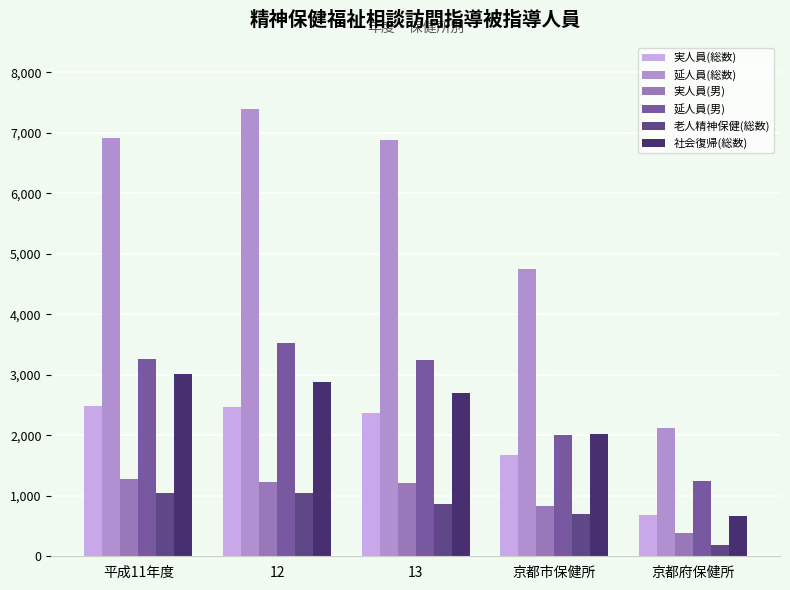

How many groups of bars are there?

5